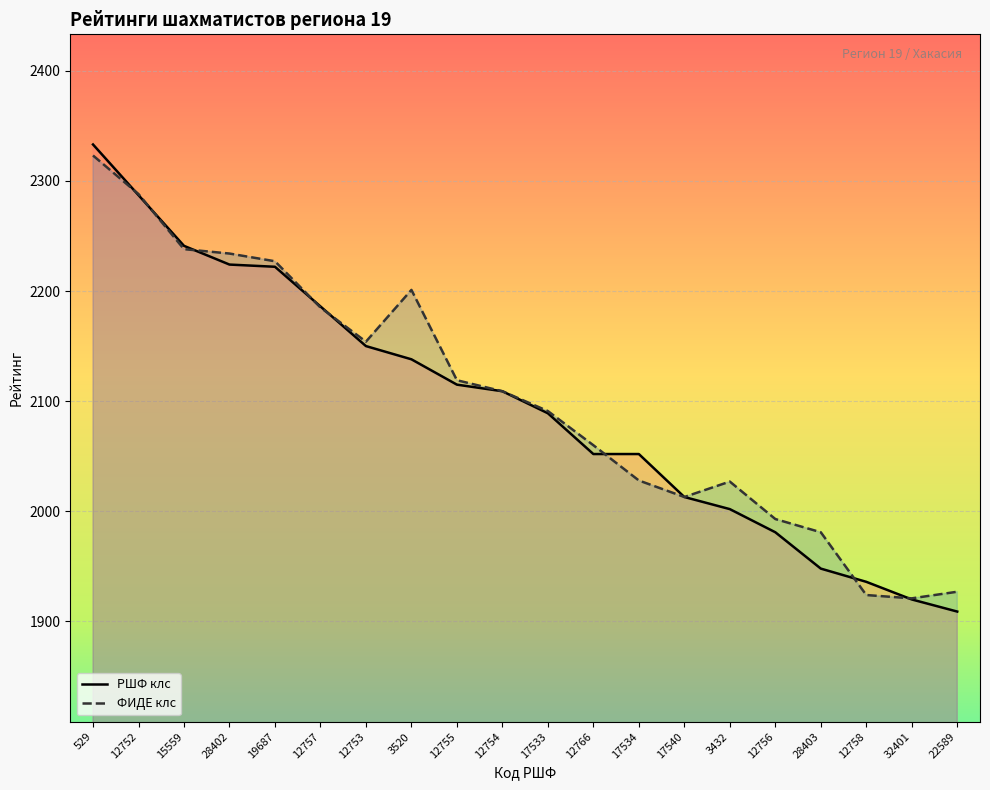

At which category does ФИДЕ клс reach its first local peak?

3520